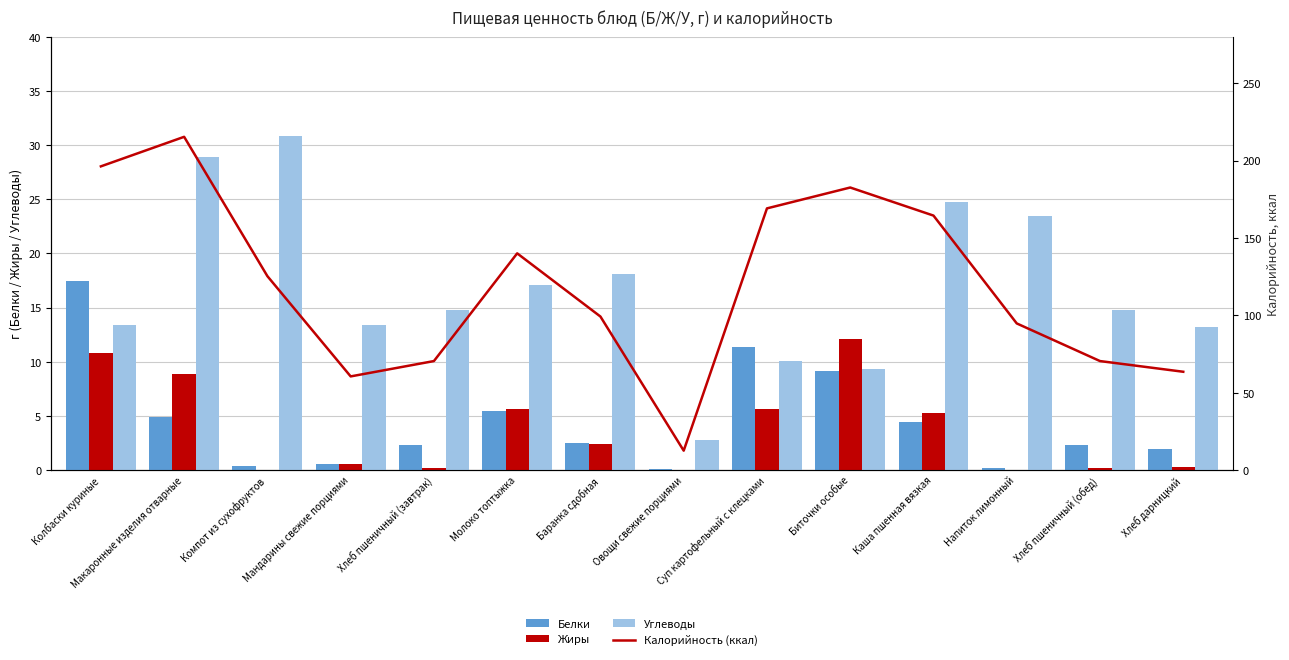

The Углеводы series shows 1.6 at Овощи свежие порциями. True or false?

False